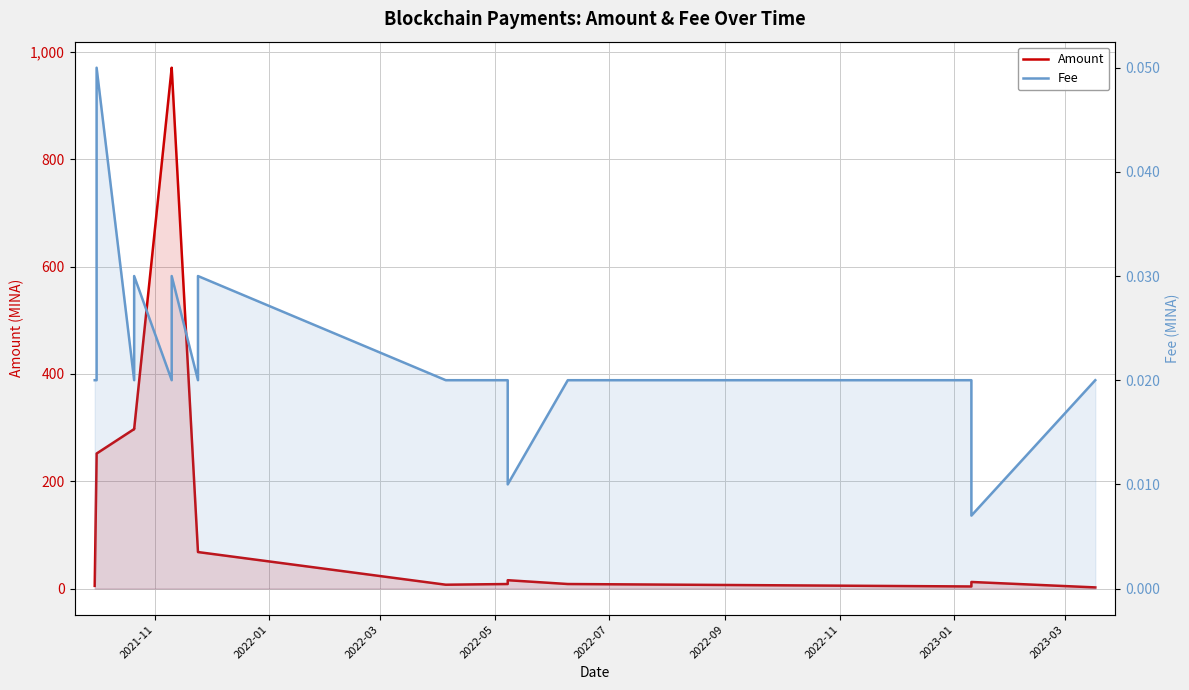

Does the chart have visible grid lines?

Yes